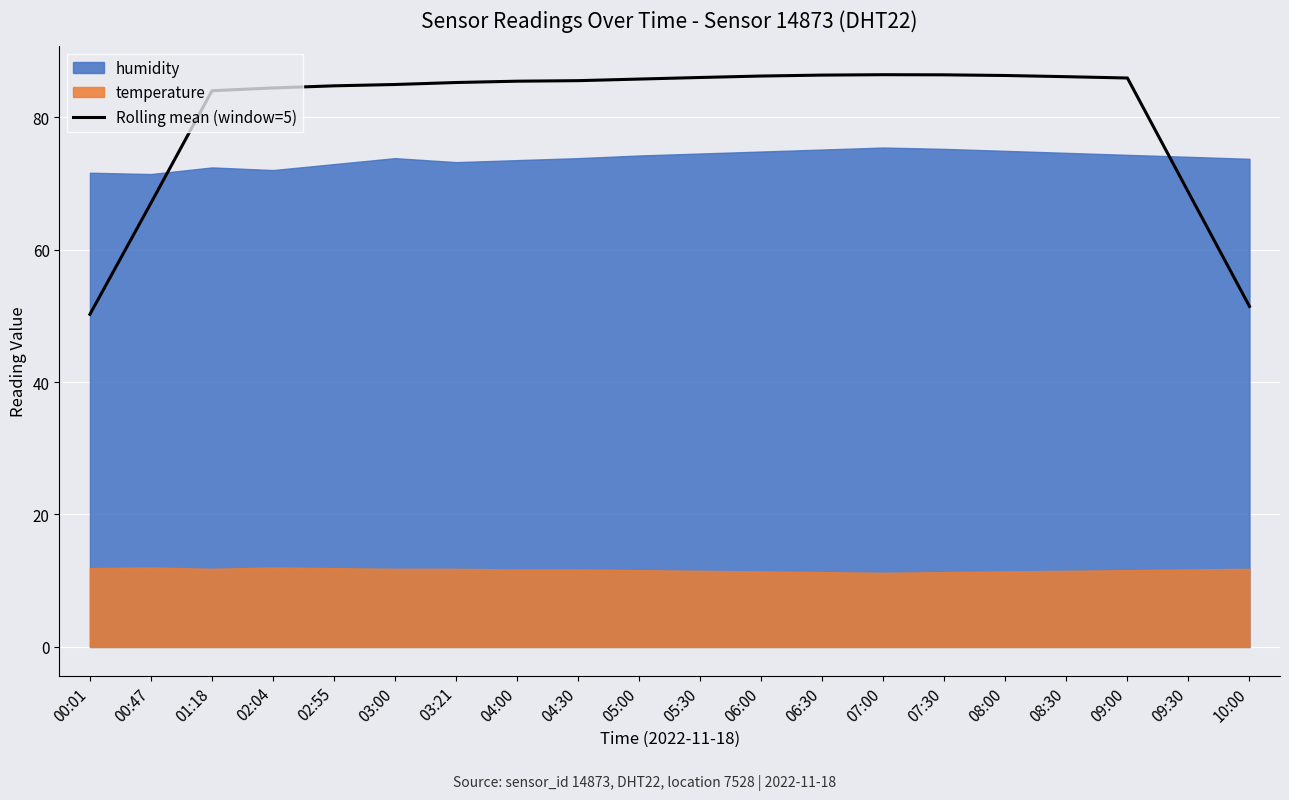

What is the change in value from 05:00 to 07:00?

+0.7